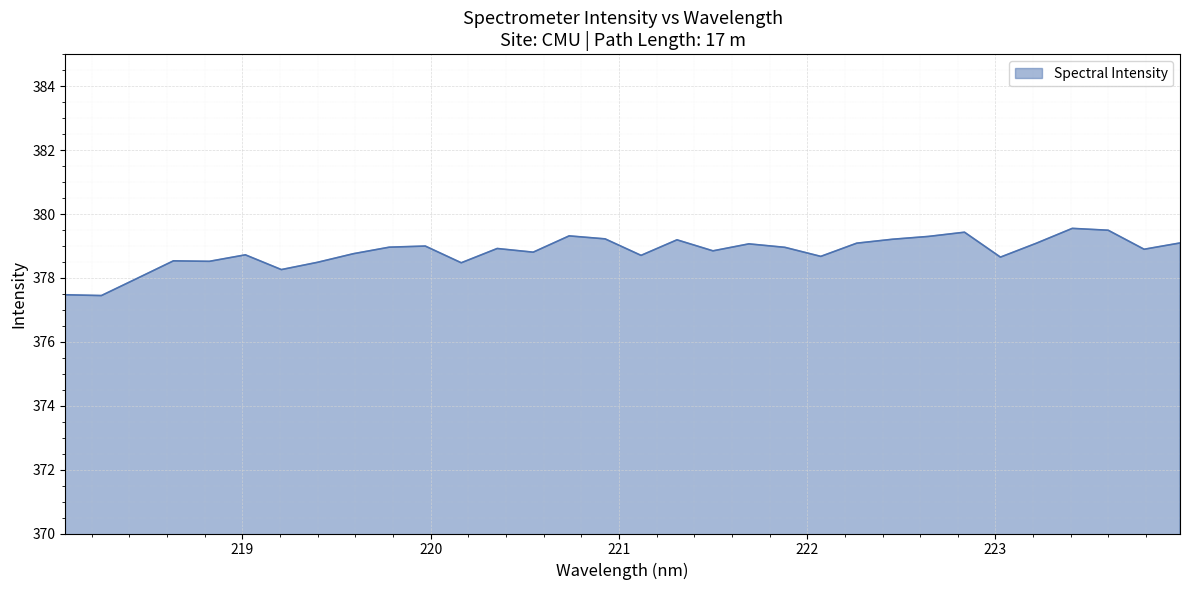

What is the maximum value shown in the chart?

379.6